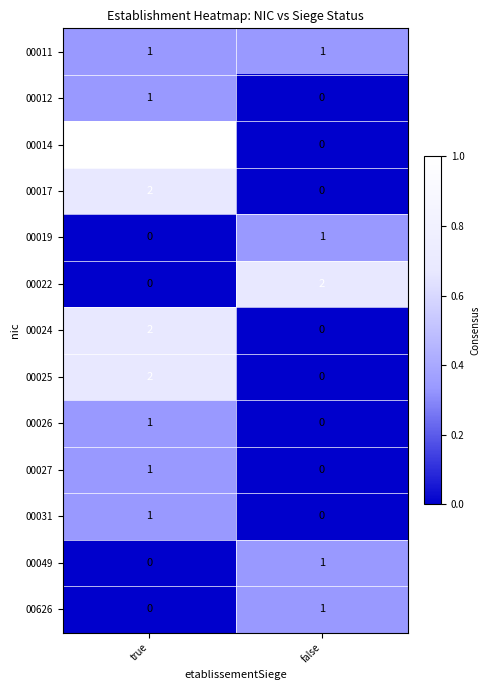

Which series has the widest spread of values?

00014